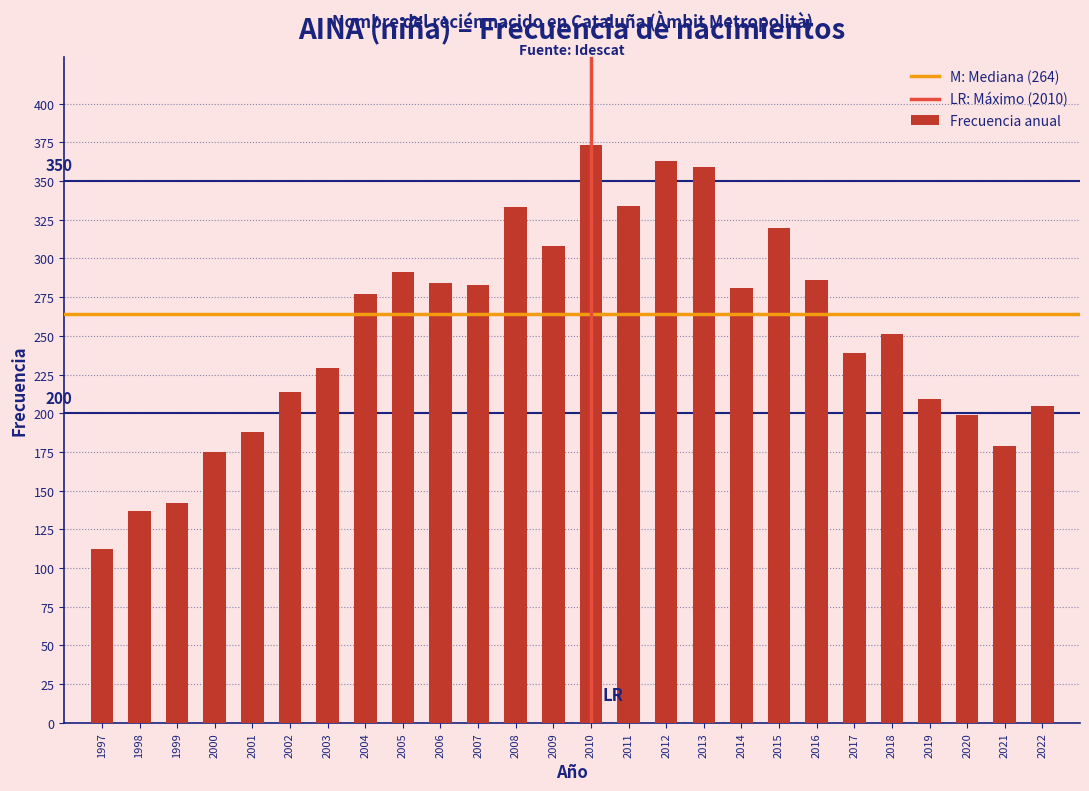

What is the smallest value displayed?

112